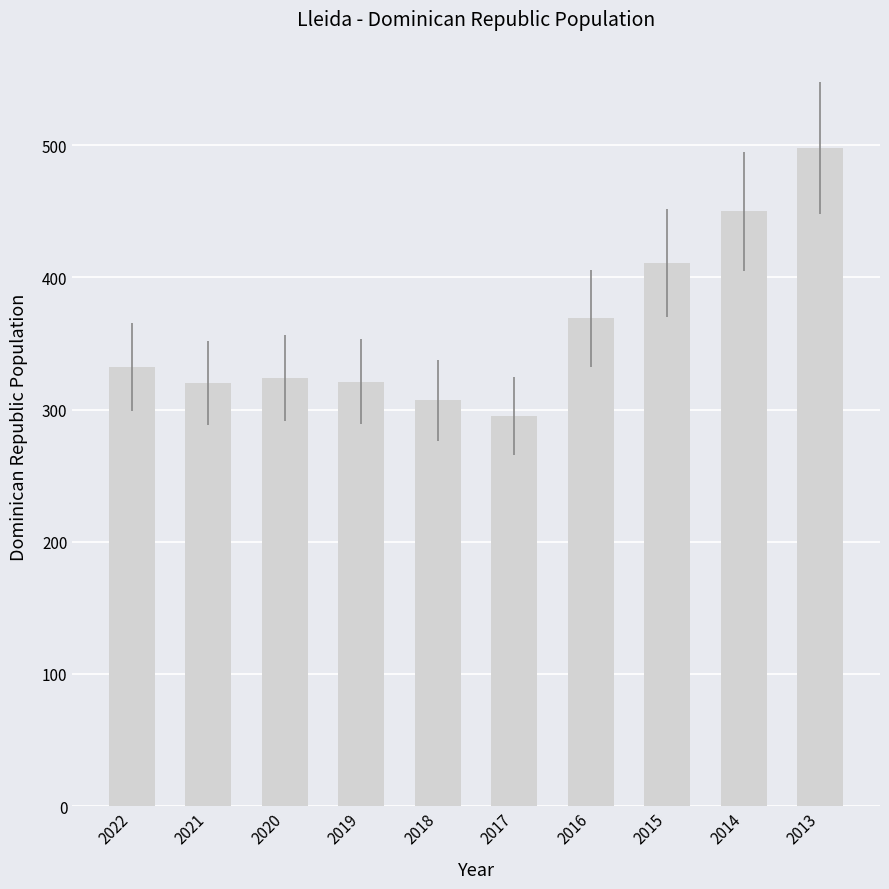

Is it true that the value at 2013 is 165?

False